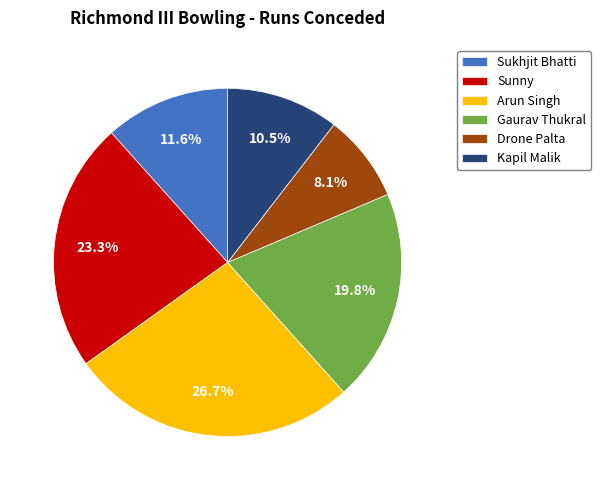

Between Arun Singh and Gaurav Thukral, which is larger?

Arun Singh